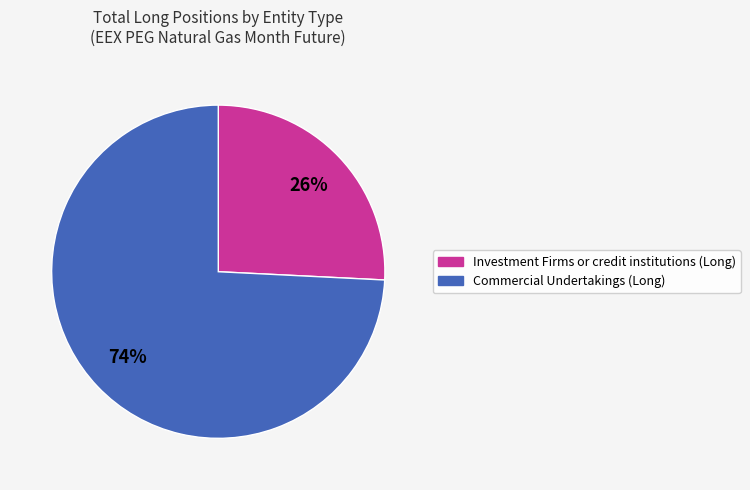

Does any single category account for the majority?

Yes